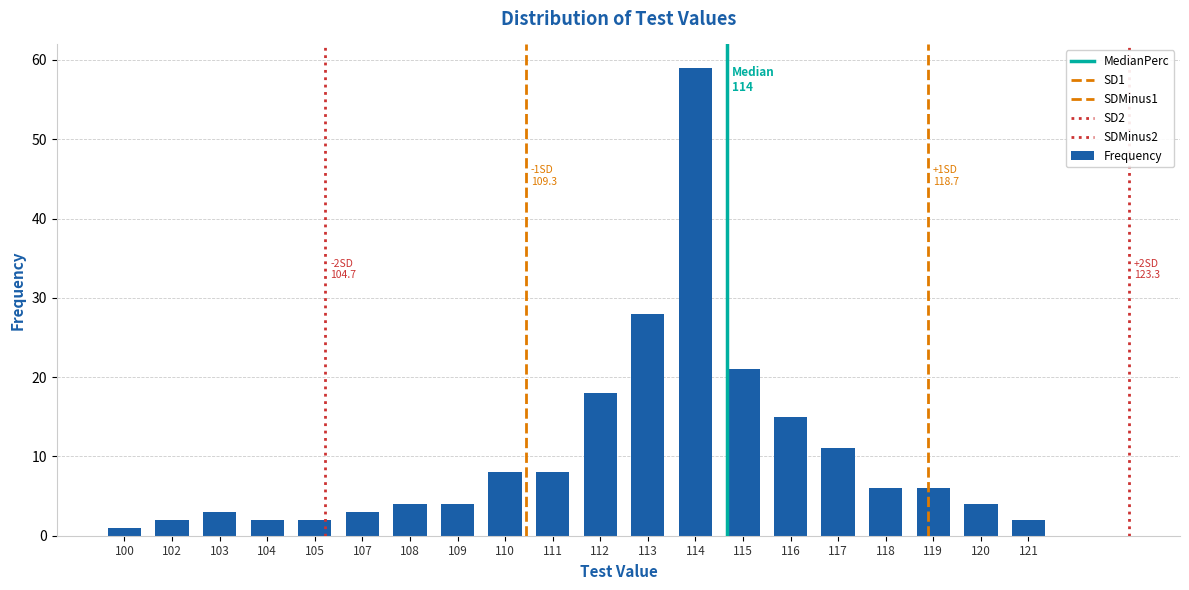

What is the sum of the values at 107 and 121?

5